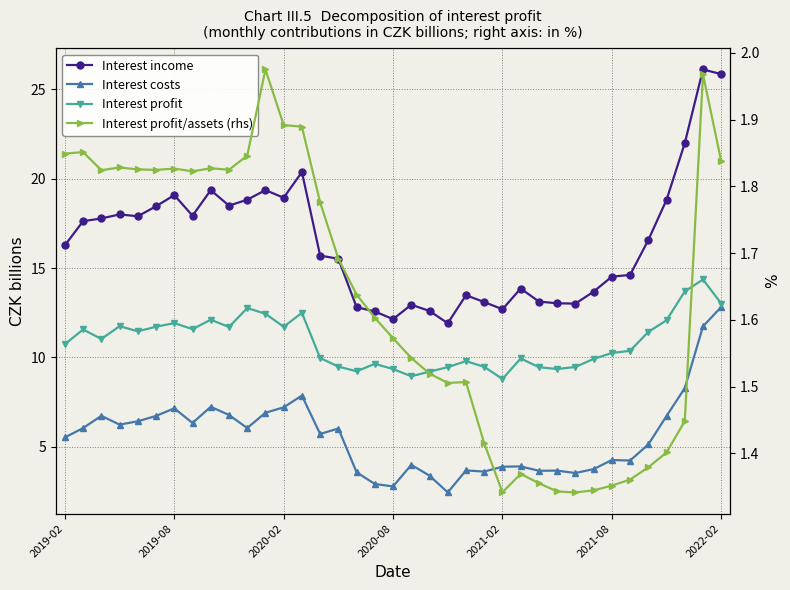

What is the value of the Interest profit point at the 29th from the left?

9.5